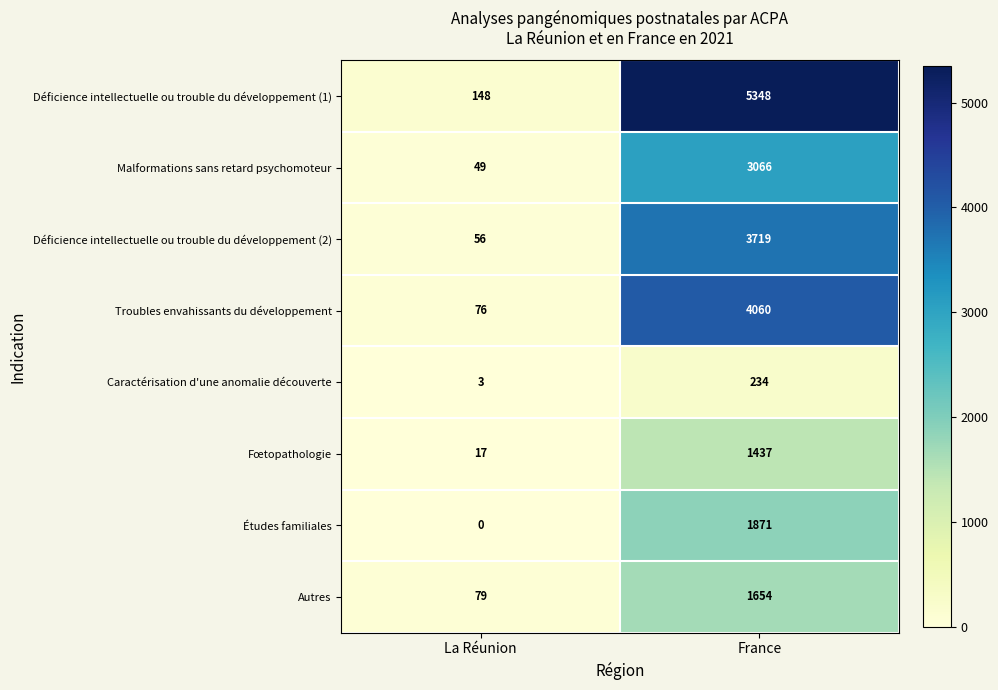

What is the sum of the Troubles envahissants du développement values at La Réunion and France?

4136